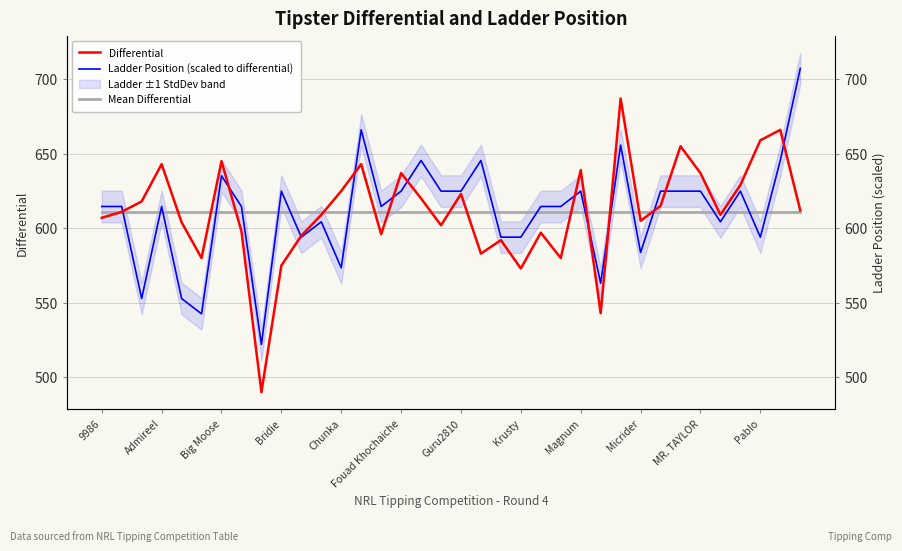

What is the difference between the Ladder Position (scaled to differential) values at 22 and Guru2810?

20.6